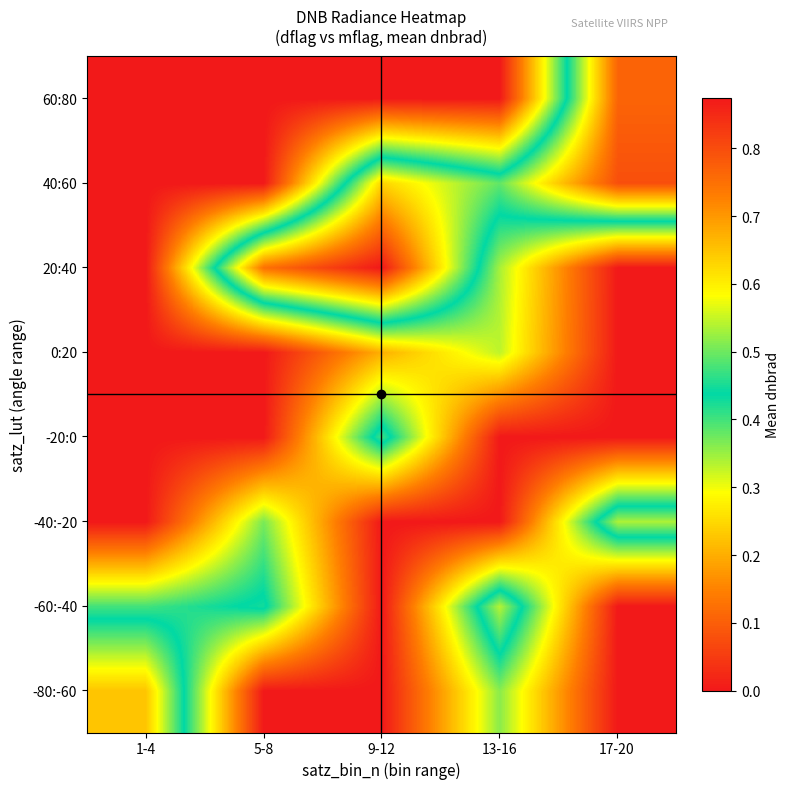

Which category has the lowest value across all series?

5-8